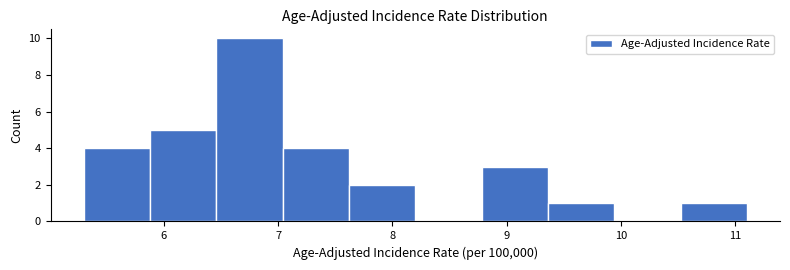

Reading left to right, transcribe this chart: for each bar, give the range it covers on the x-axis and its height. Neither the bar edges nor the heights are printed on the chart, so give them approximately, as read against the axes.

5.30 to 5.88: 4
5.88 to 6.46: 5
6.46 to 7.04: 10
7.04 to 7.62: 4
7.62 to 8.20: 2
8.20 to 8.78: 0
8.78 to 9.36: 3
9.36 to 9.94: 1
9.94 to 10.52: 0
10.52 to 11.10: 1